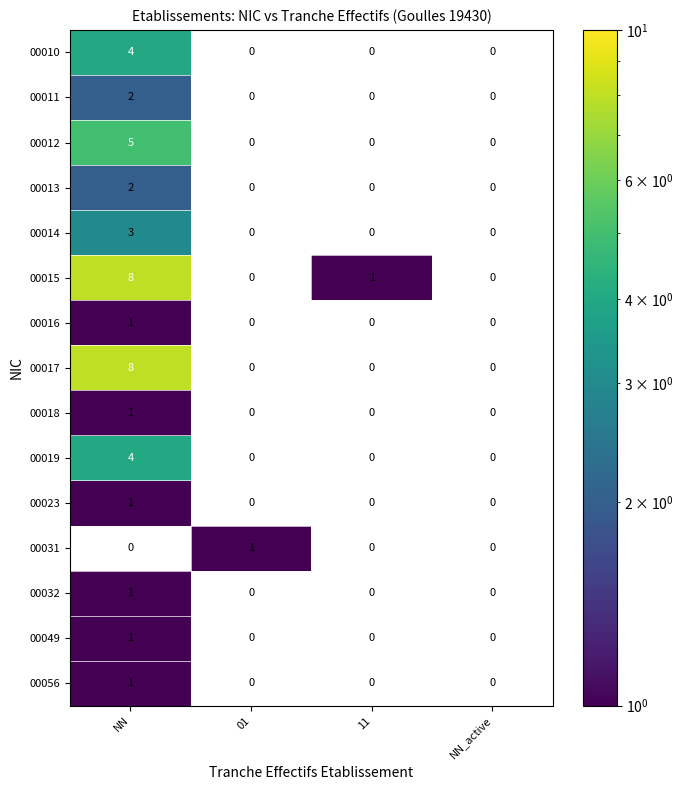

True or false: 00015 has a value of 0 at NN_active.

True